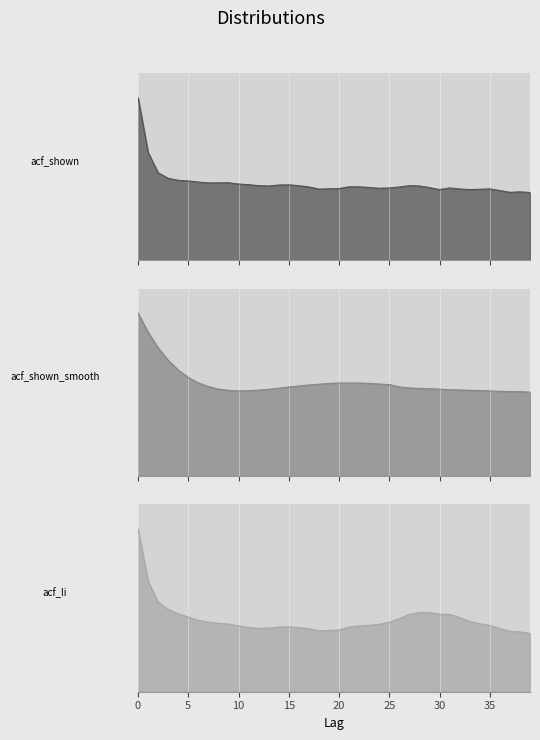

What is the difference between the acf_shown values at 19 and 0?

0.6